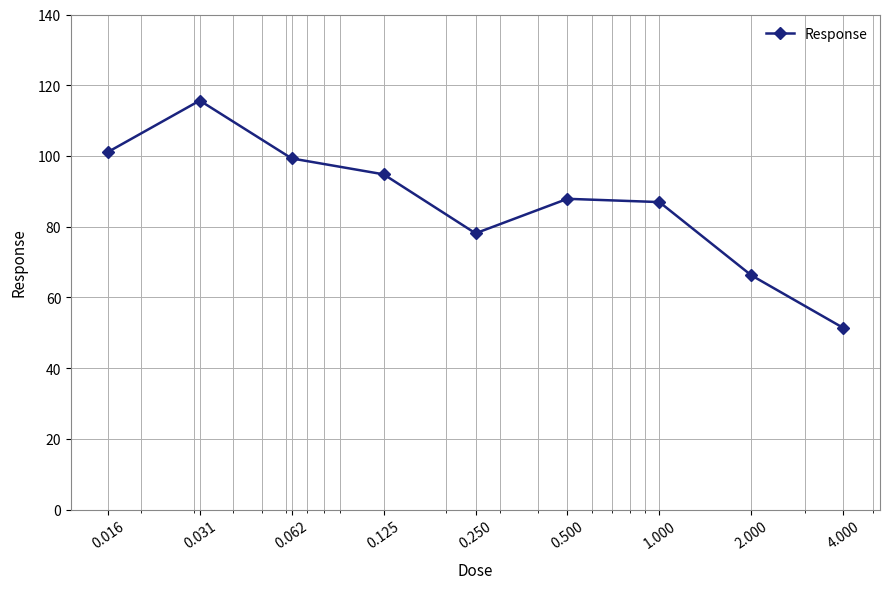

What is the value of the 7th point from the left?

87.0